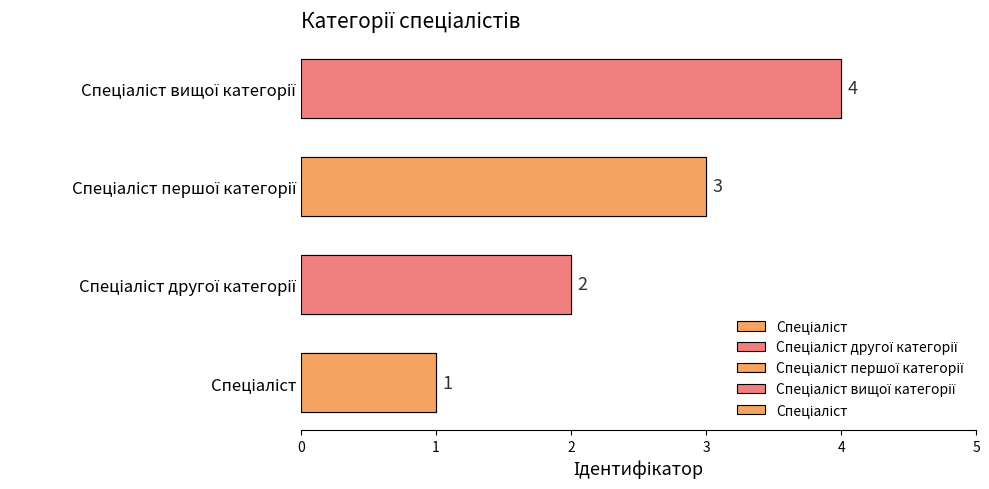

What is the ratio of the value at Спеціаліст to the value at Спеціаліст вищої категорії?

0.2